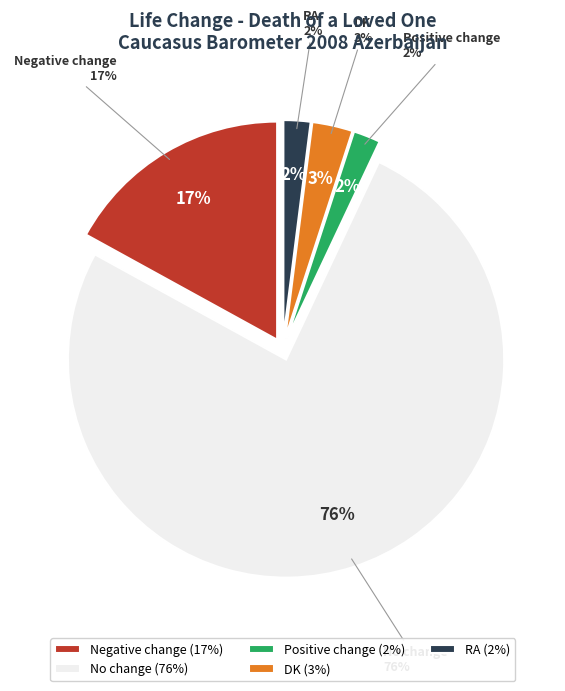

Count the number of slices in the pie.

5